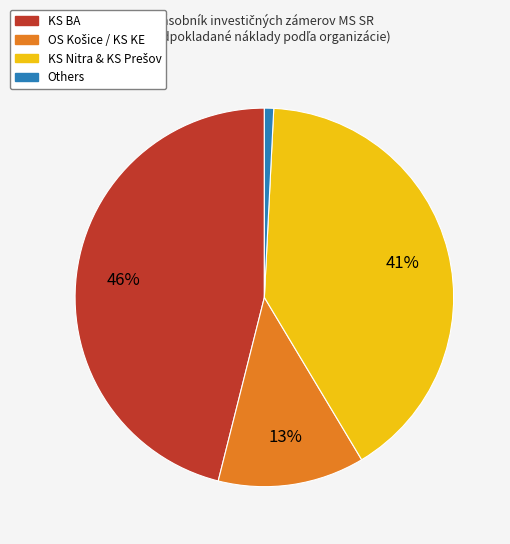

Is there any slice that represents more than half of the pie?

No